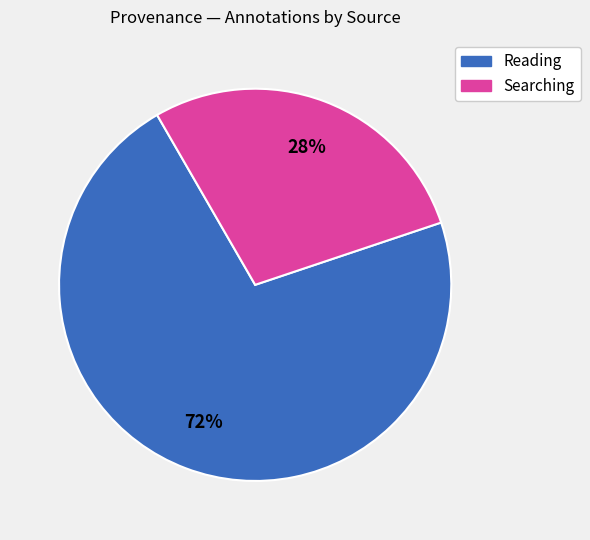

Is there a majority slice in this chart?

Yes